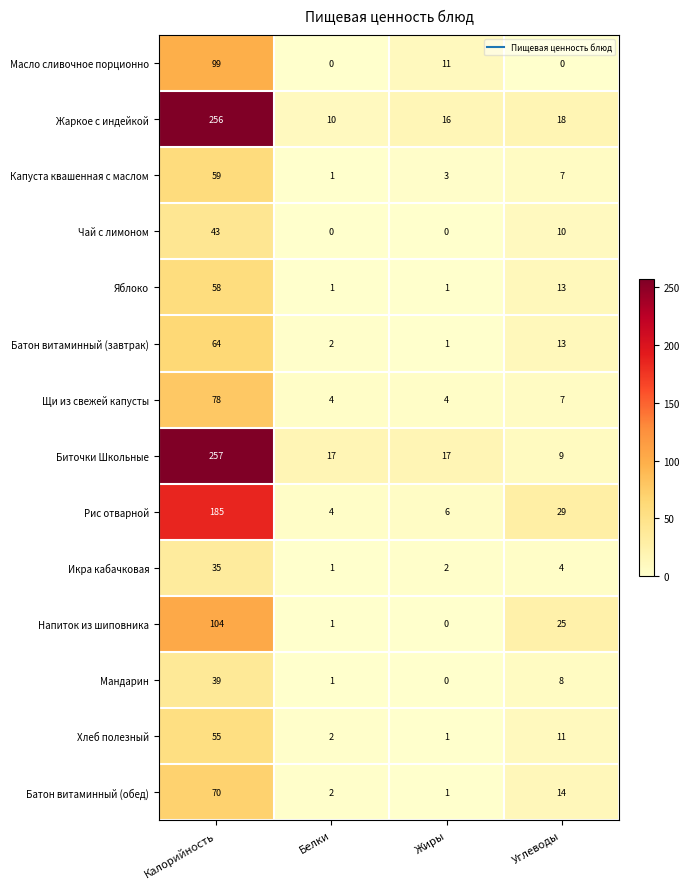

The value of Яблоко at Калорийность is 58. True or false?

True